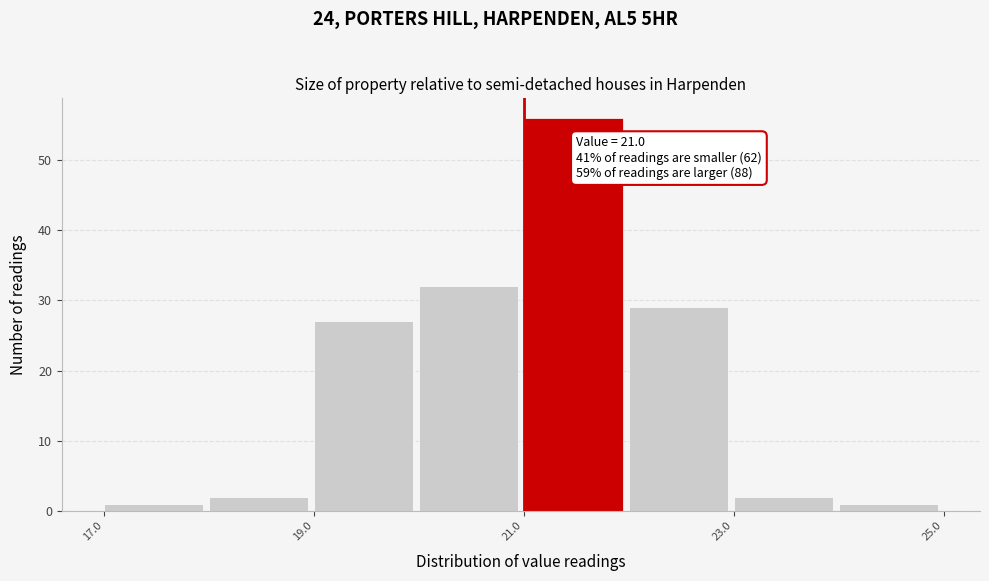

Over which range of the x-axis is the bar tallest?

21 to 22